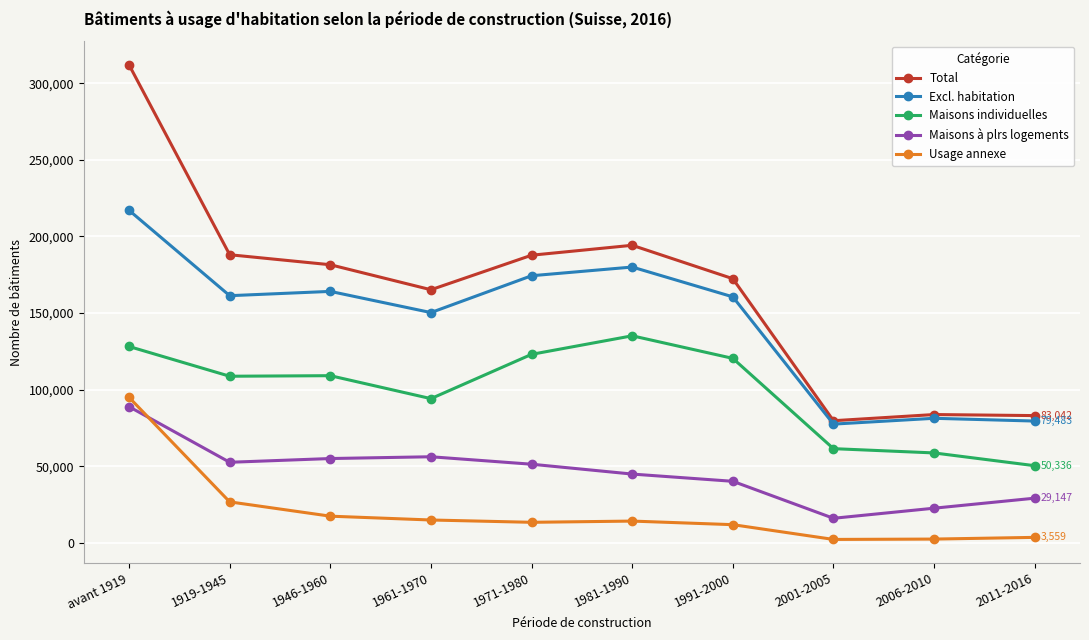

What is the difference between the Usage annexe values at 1946-1960 and 2001-2005?

15178